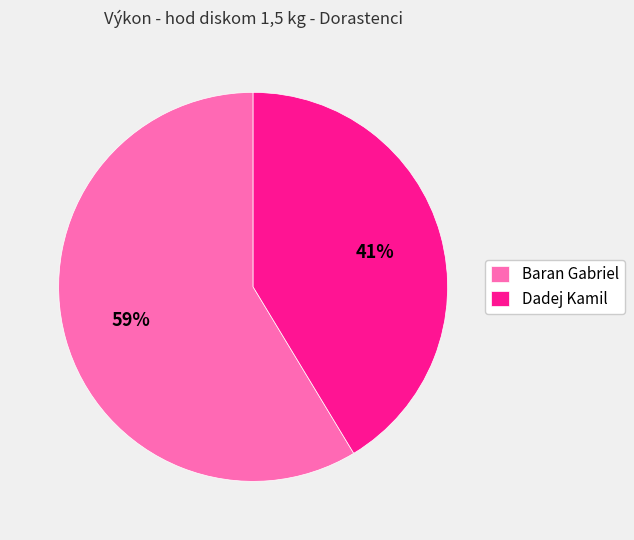

What is the largest slice in the pie chart?

Baran Gabriel